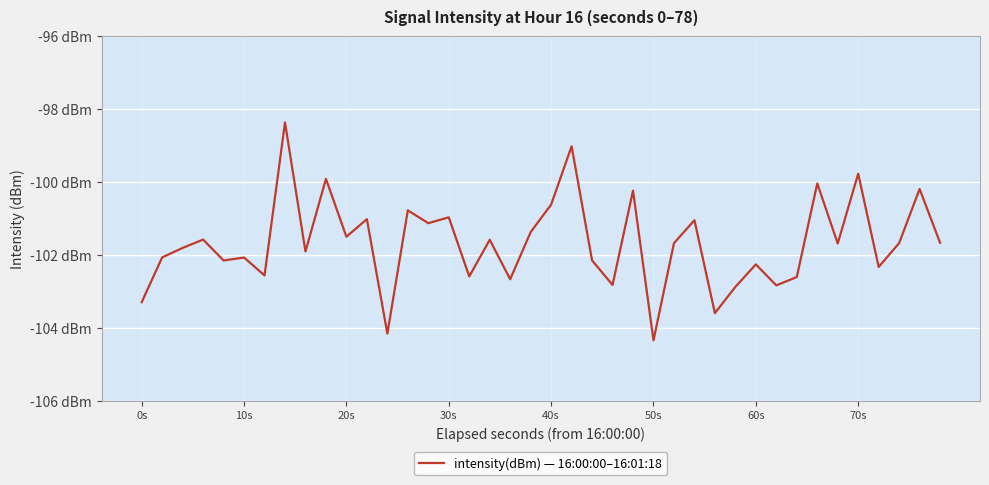

Is this an area chart (filled region under the line)?

No